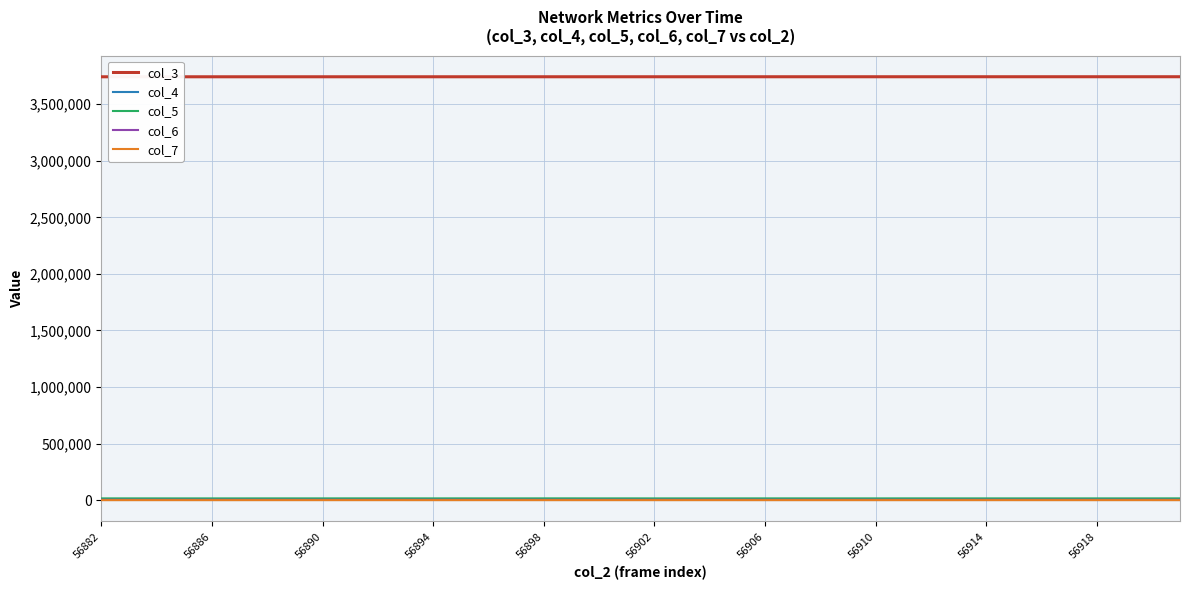

What is the difference between the maximum and minimum values in the col_5 series?

357